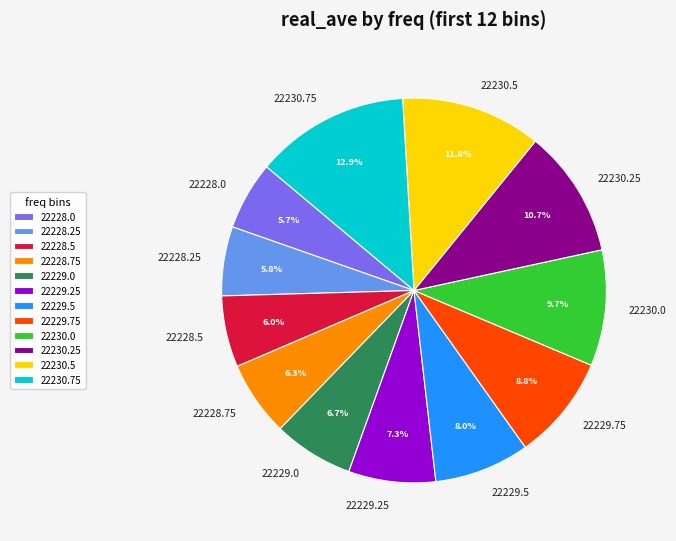

To the nearest percent, what is the difference between the largest and smallest slice percentages?

7%